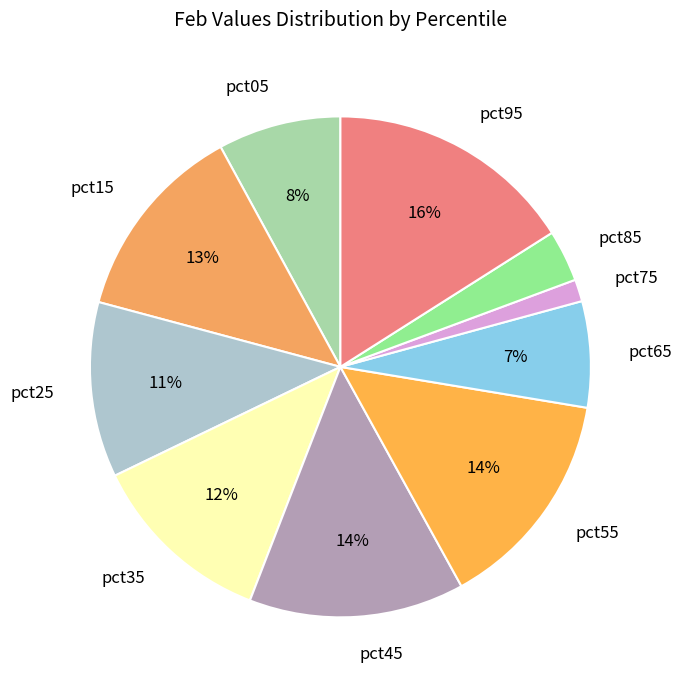

Which slice is the smallest?

pct75